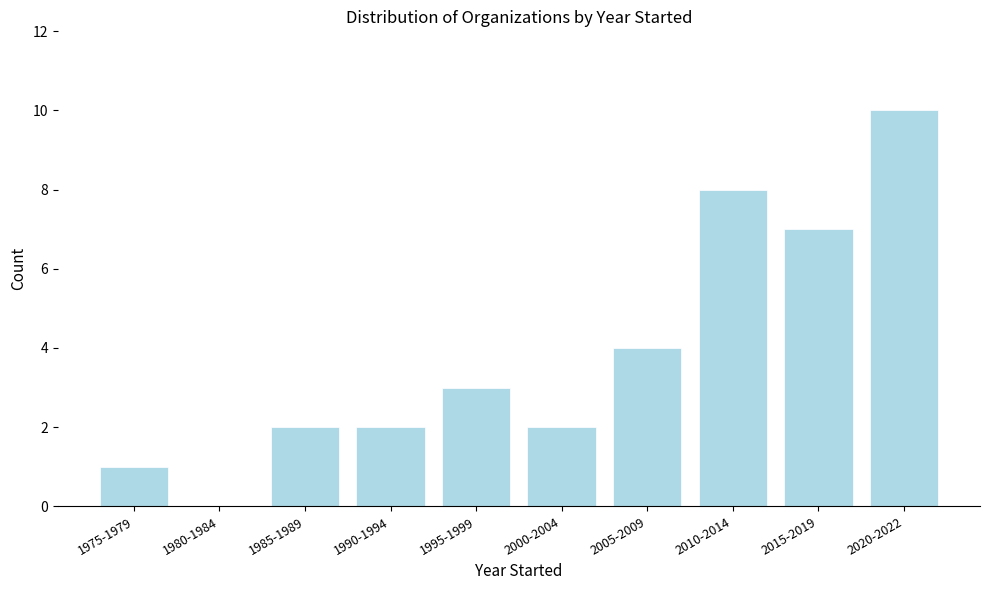

Reading right to left, list all the values displayed in this chart.

2020-2022=10	2015-2019=7	2010-2014=8	2005-2009=4	2000-2004=2	1995-1999=3	1990-1994=2	1985-1989=2	1980-1984=0	1975-1979=1